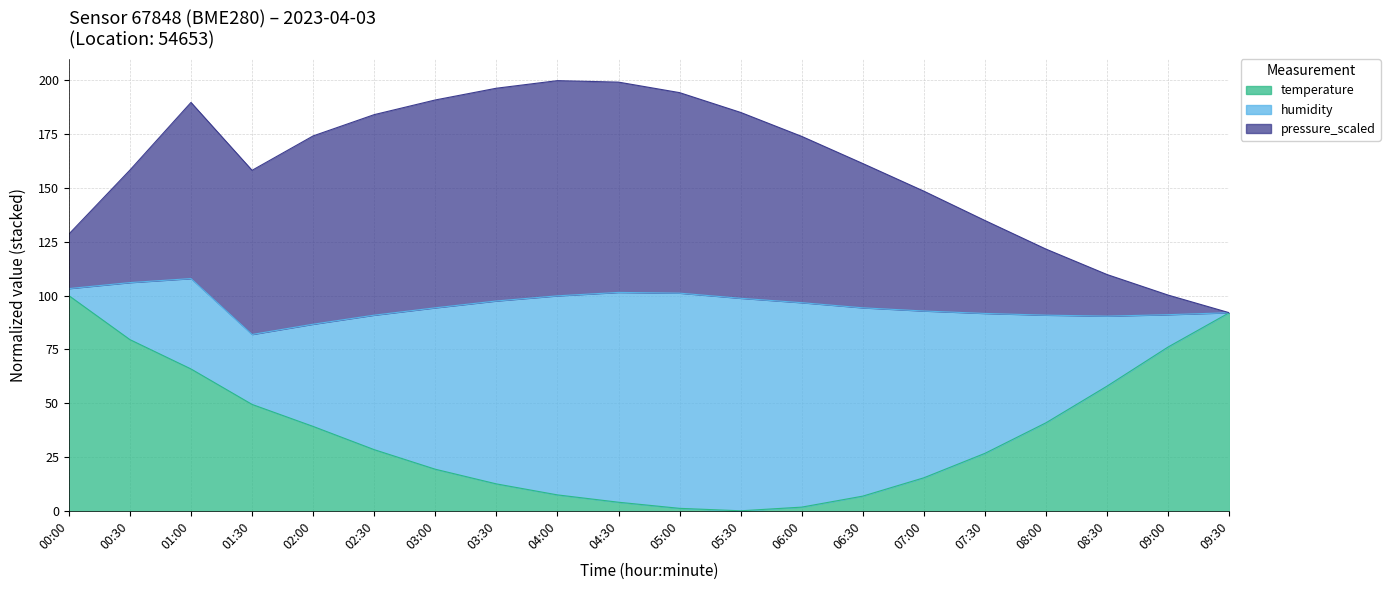

How many data points in temperature are above 28?

10